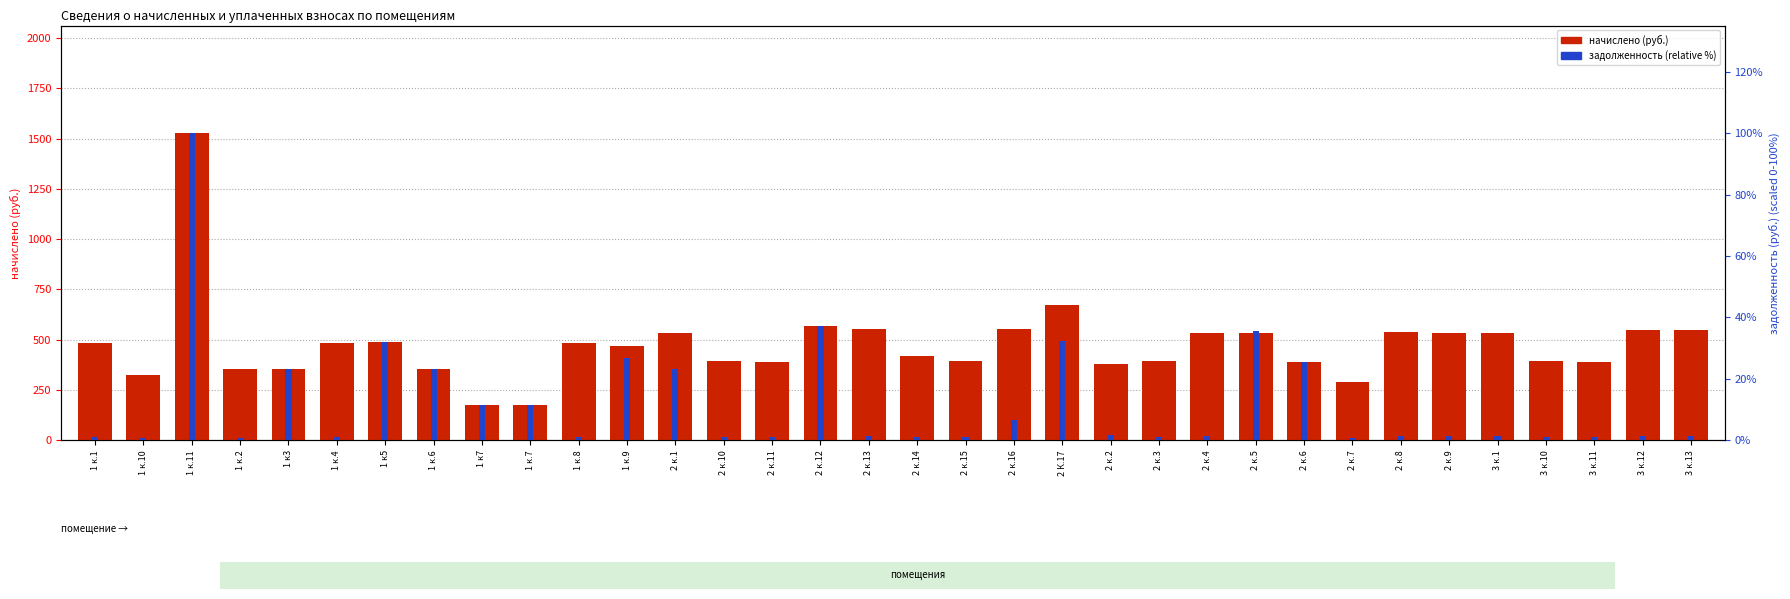

At how many categories does at least one series exceed 1082?

1